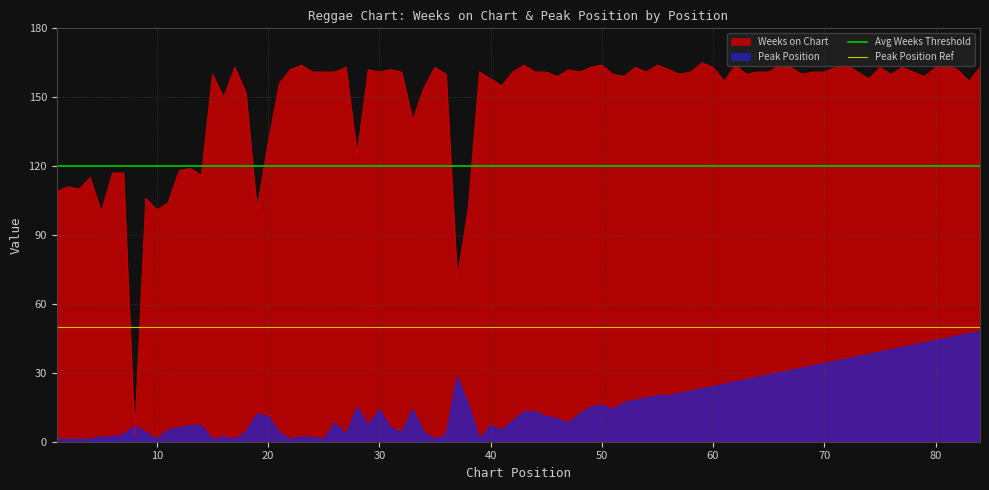

Count the number of data series in this chart.

2